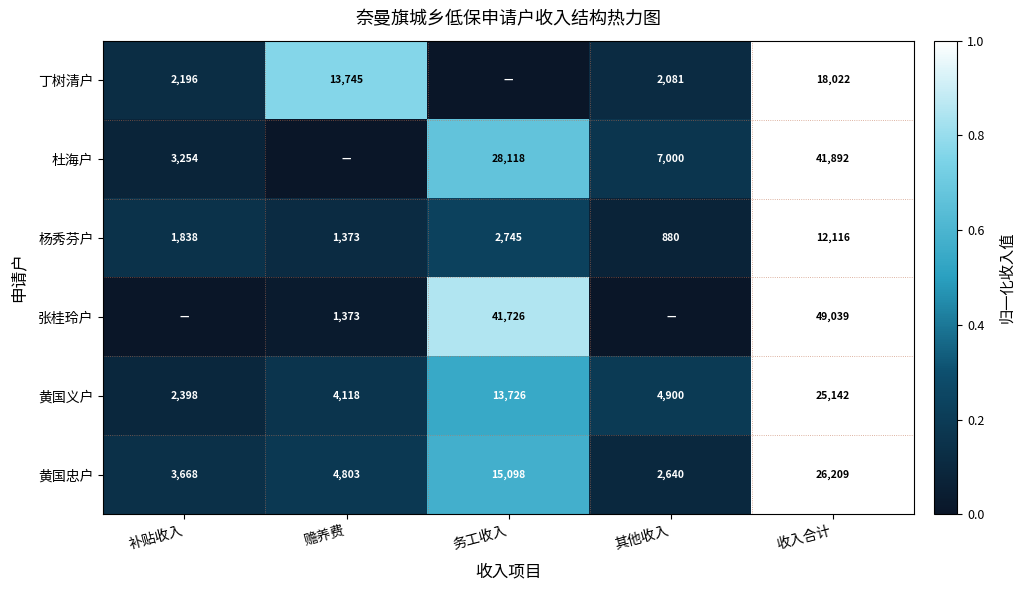

What is the lowest value of the 黄国义户 series?

2398